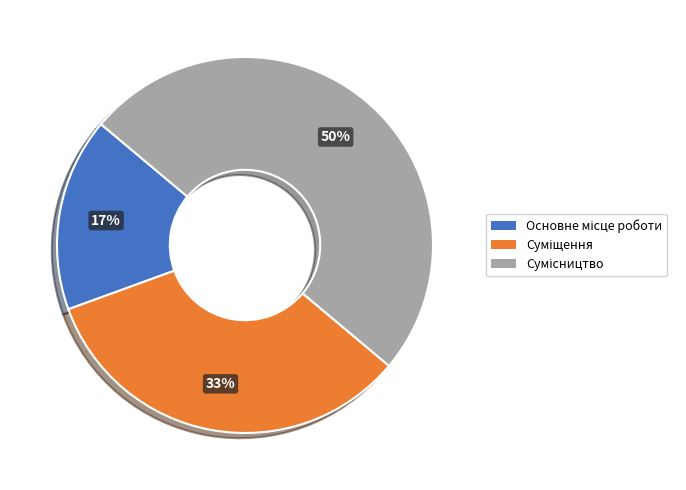

To the nearest percent, what is the average slice percentage?

33%